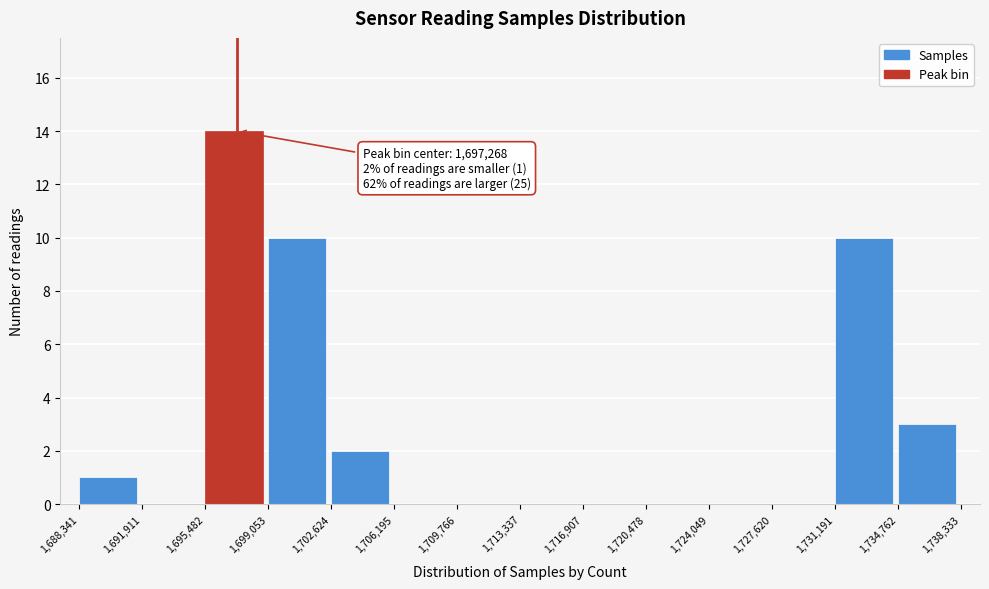

Which range on the x-axis has the tallest bar?

1,695,482 to 1,699,053